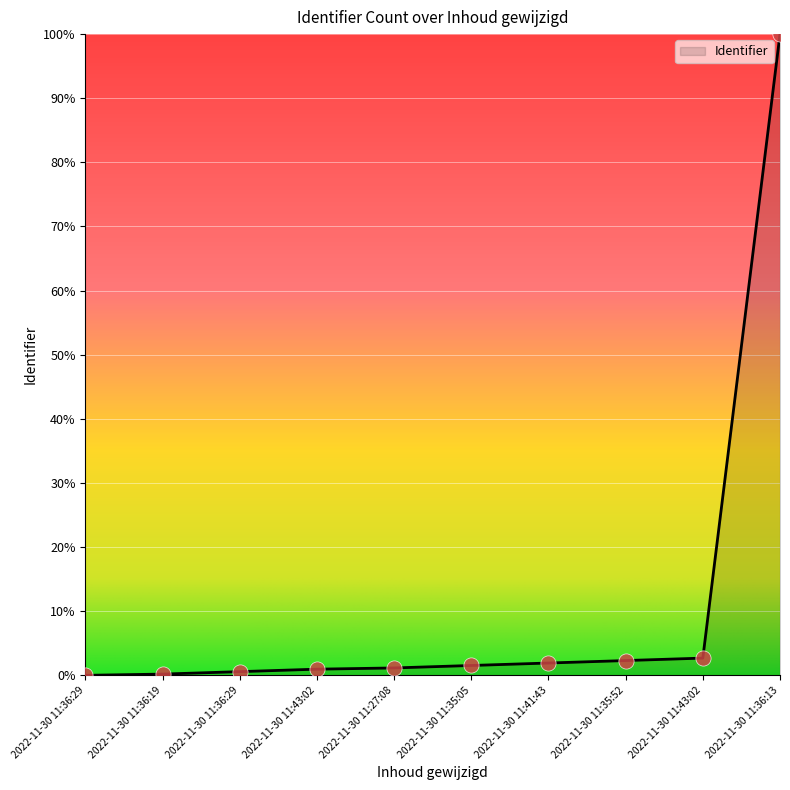

Between 2022-11-30 11:36:13 and 2022-11-30 11:27:08, which is larger?

2022-11-30 11:36:13